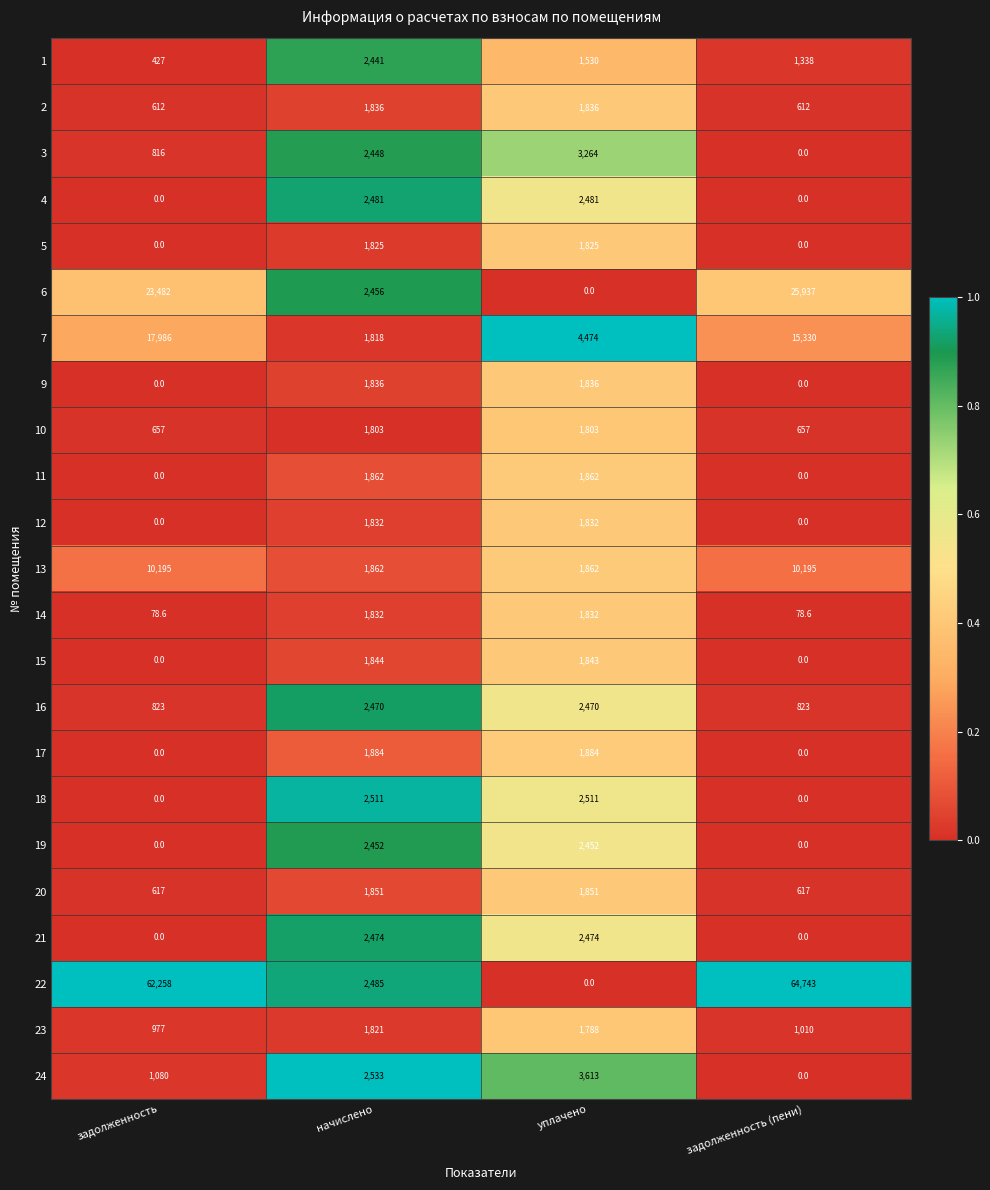

True or false: 14 has a value of 2453.0 at уплачено.

False